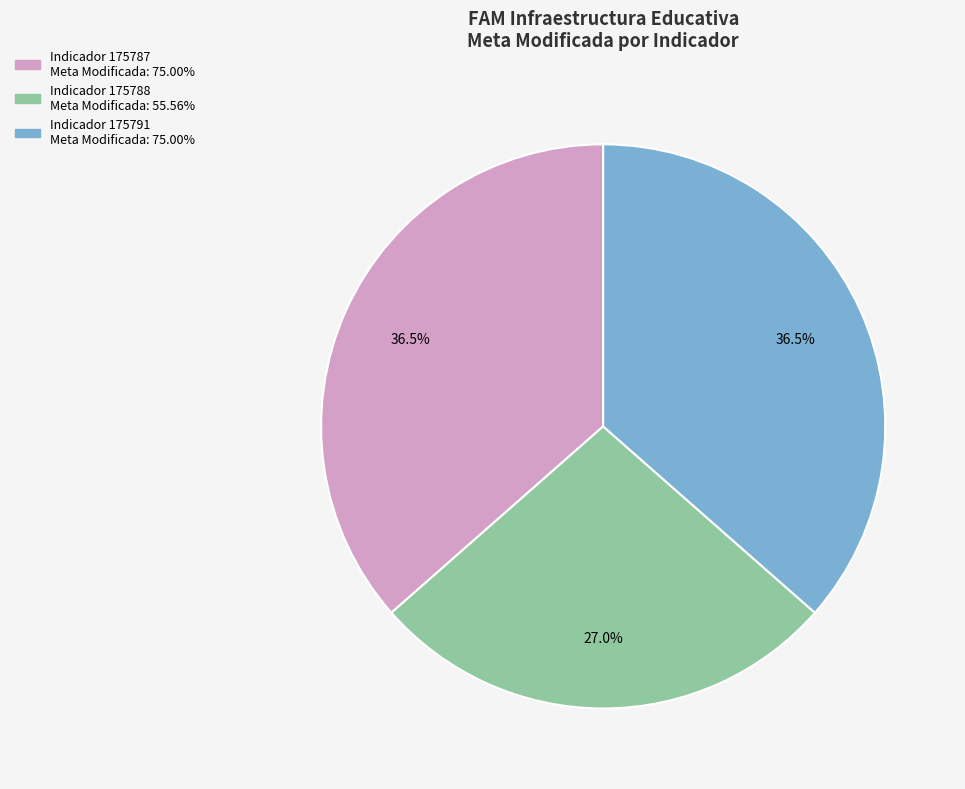

Is there a majority slice in this chart?

No